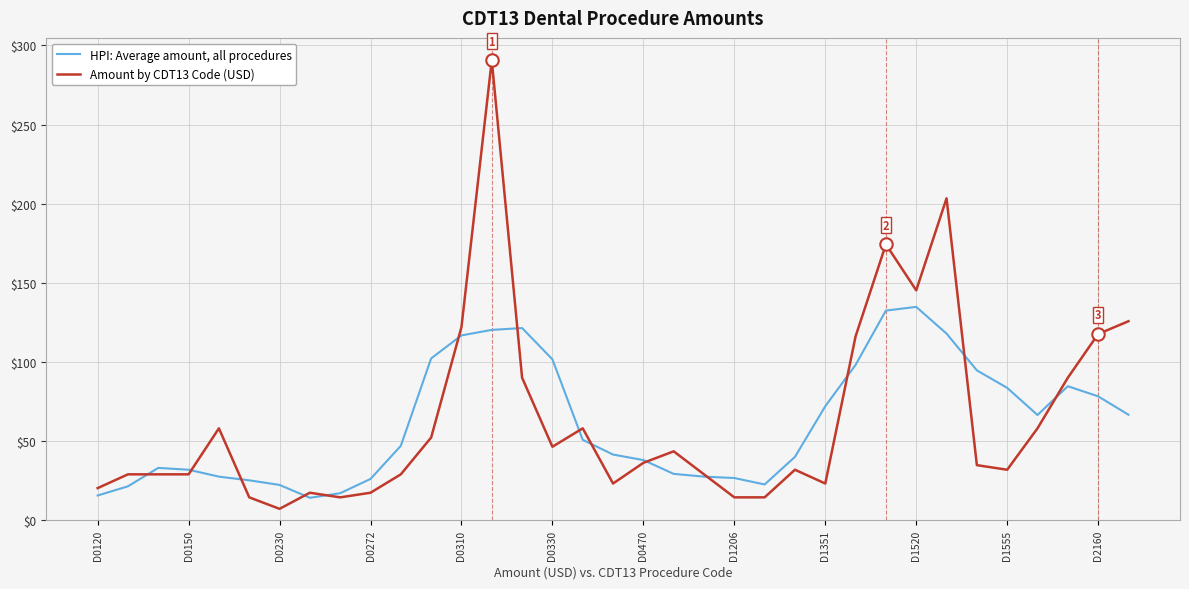

At how many categories does at least one series exceed 92?

12